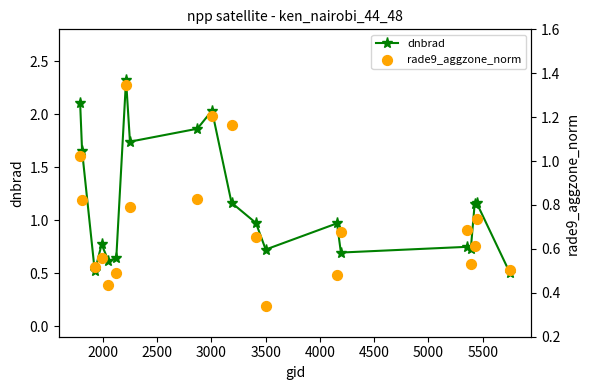

What is the value of the dnbrad point at the 4th from the left?

0.8